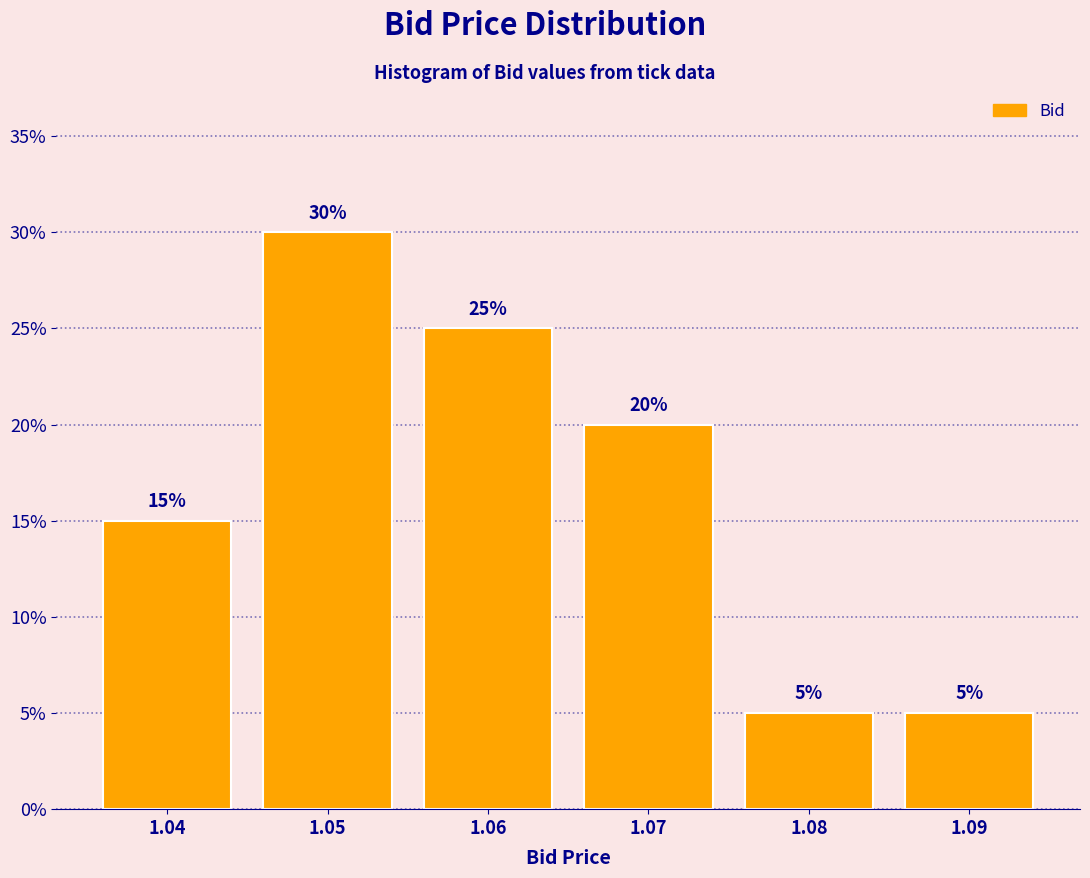

Reading left to right, transcribe all the data shown in this chart.

1.04=15	1.05=30	1.06=25	1.07=20	1.08=5	1.09=5